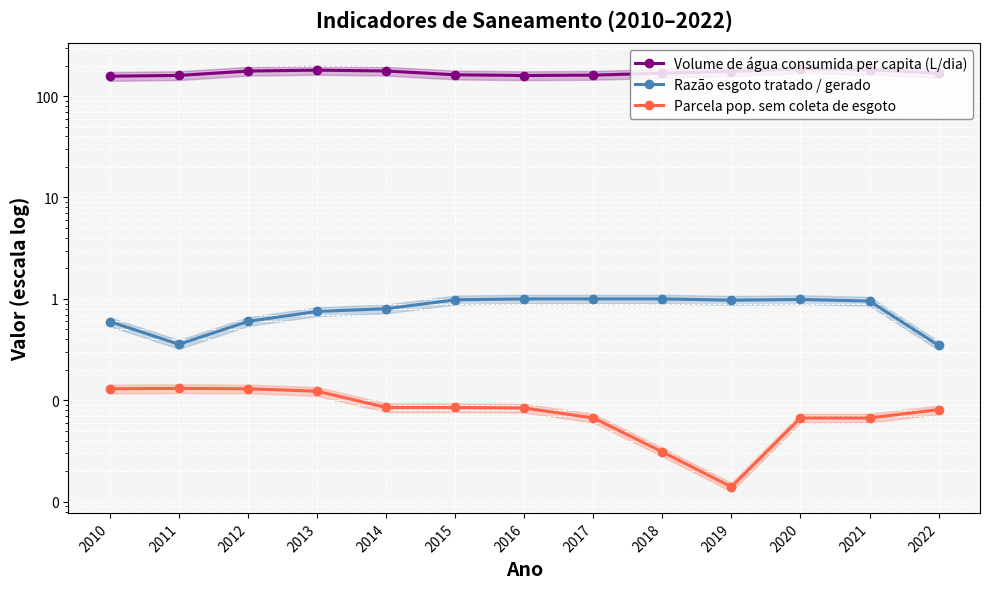

True or false: Volume de água consumida per capita (L/dia) and Razão esgoto tratado / gerado cross at least once.

False